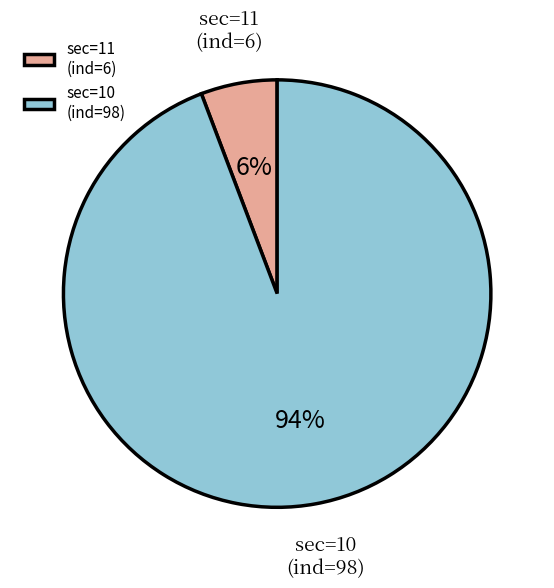

How many segments does this pie chart have?

2